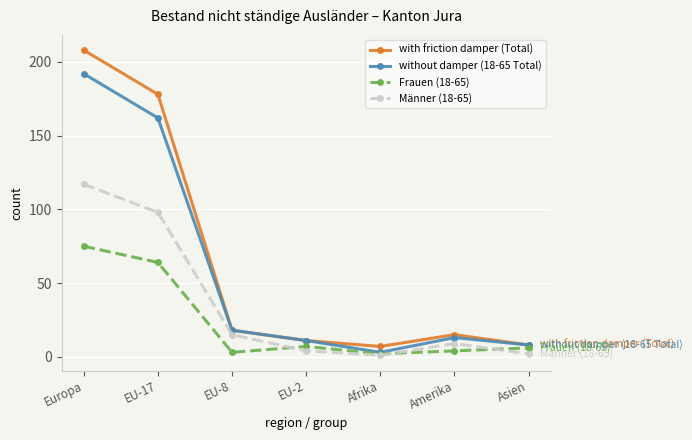

Which category has the highest value across all series?

Europa